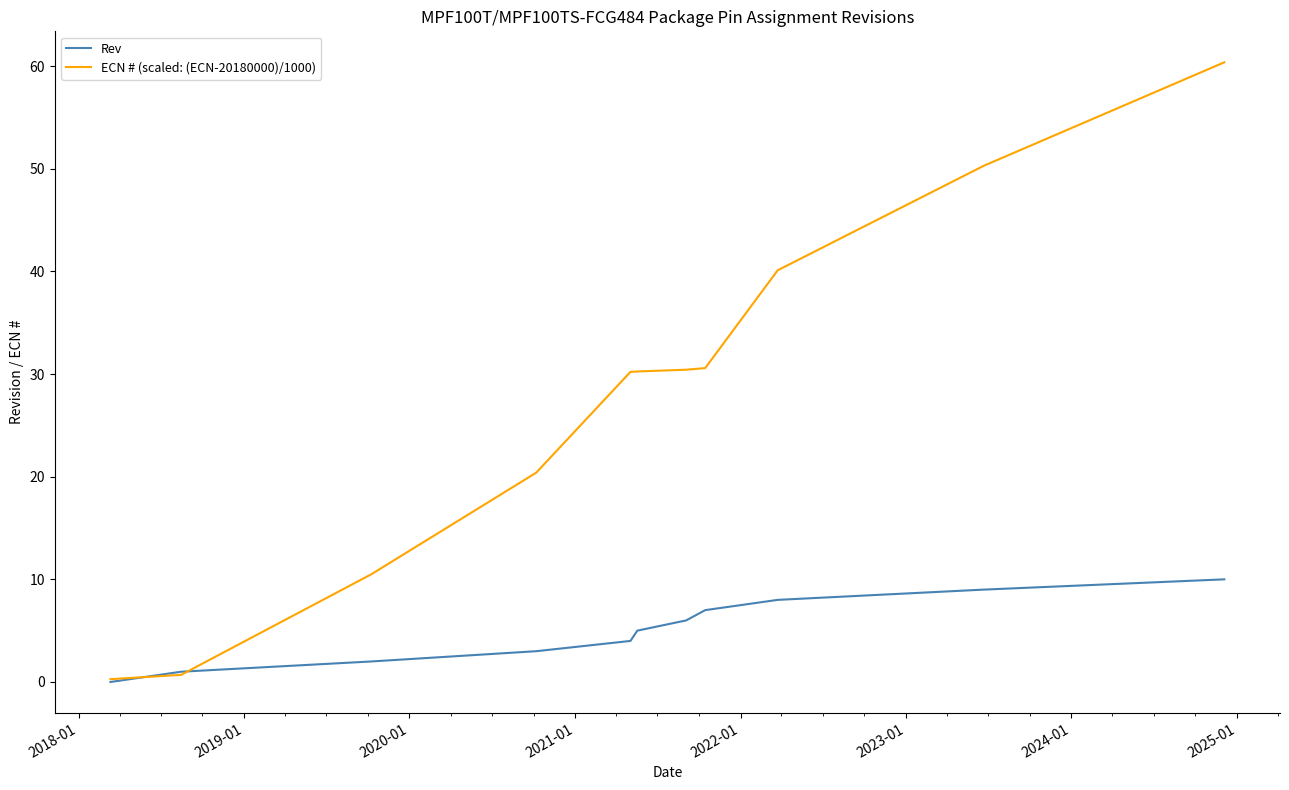

What is the maximum value shown in the chart?

60.4